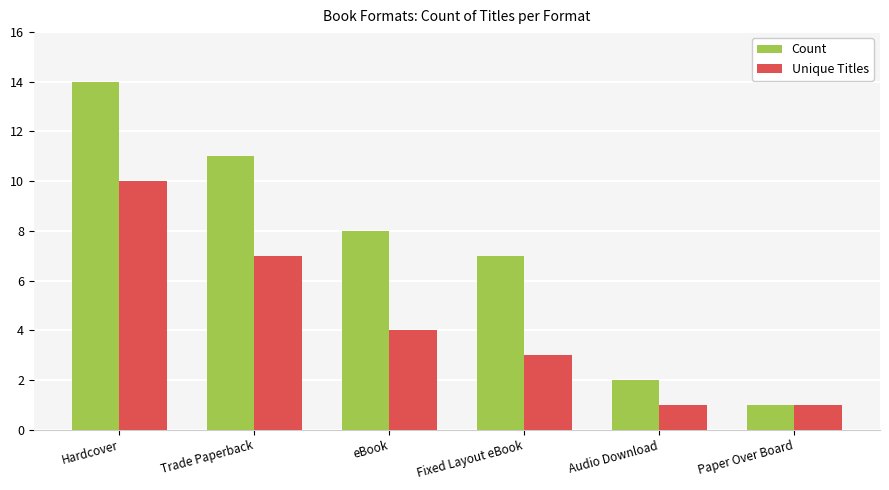

Reading right to left, what are all the values shown in this chart?

Count: Paper Over Board=1	Audio Download=2	Fixed Layout eBook=7	eBook=8	Trade Paperback=11	Hardcover=14
Unique Titles: Paper Over Board=1	Audio Download=1	Fixed Layout eBook=3	eBook=4	Trade Paperback=7	Hardcover=10